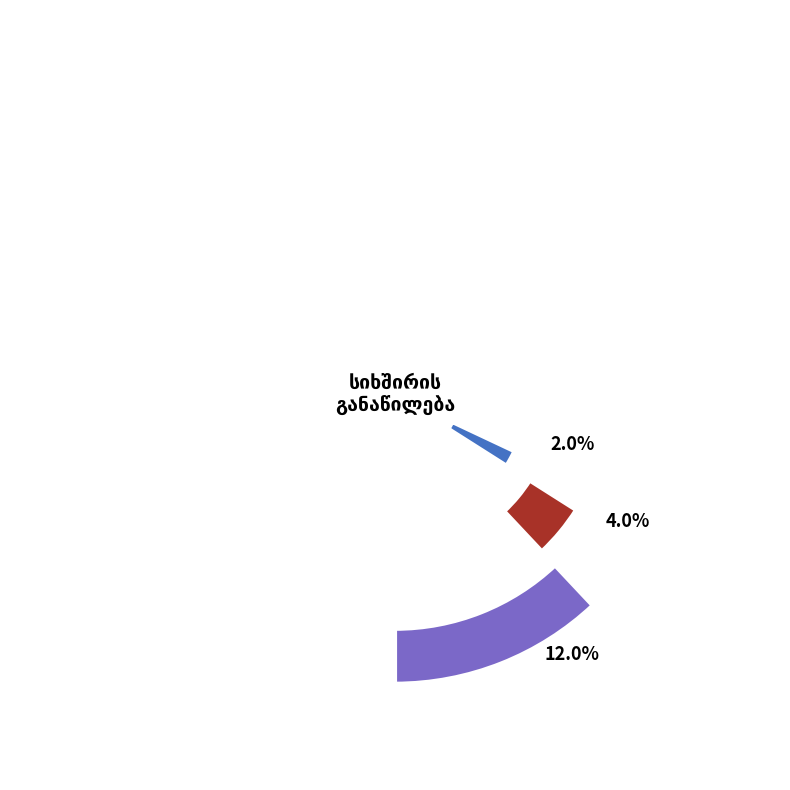

To the nearest percent, what portion does უარი პასუხზე represent?

2%